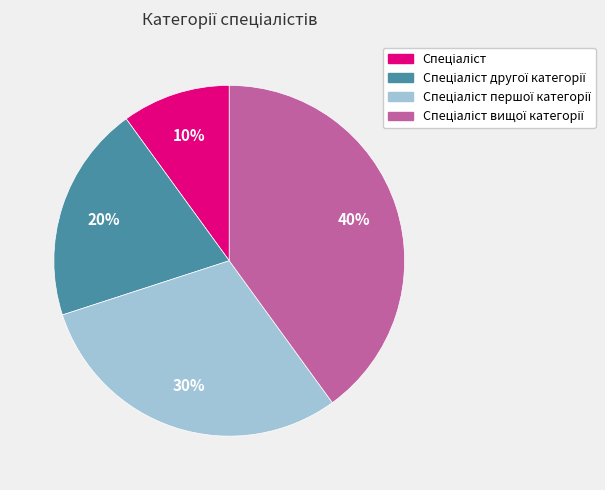

Does any single category account for the majority?

No